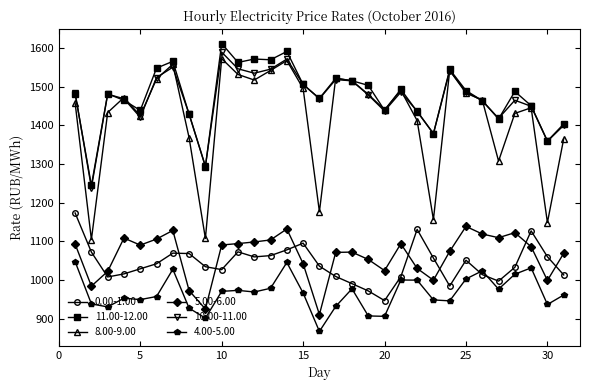

What are all the series names shown in the legend?

0.00-1.00, 11.00-12.00, 8.00-9.00, 5.00-6.00, 10.00-11.00, 4.00-5.00